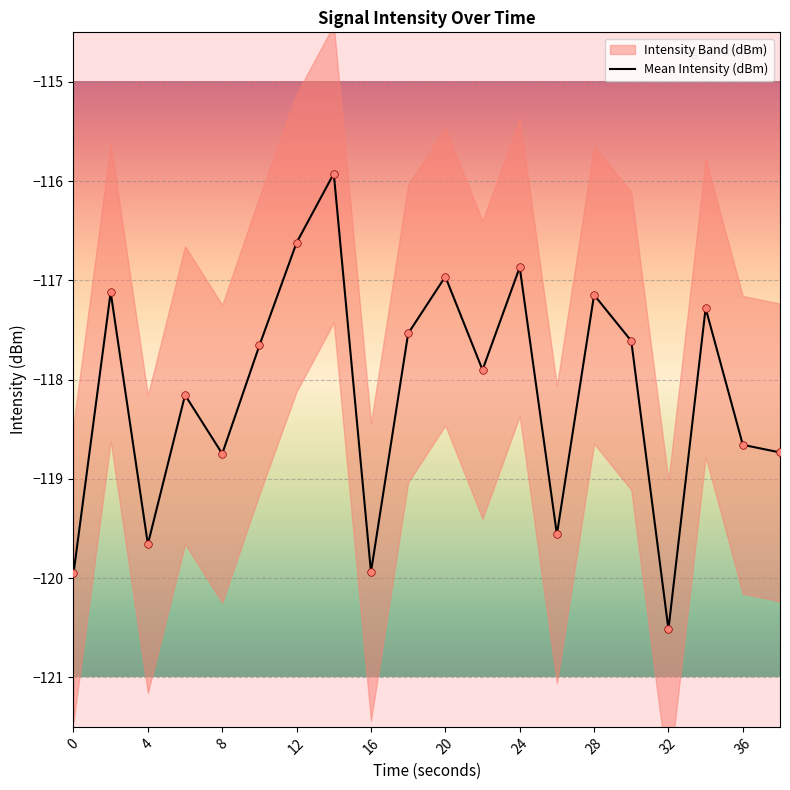

What is the minimum value for Mean Intensity (dBm)?

-120.5